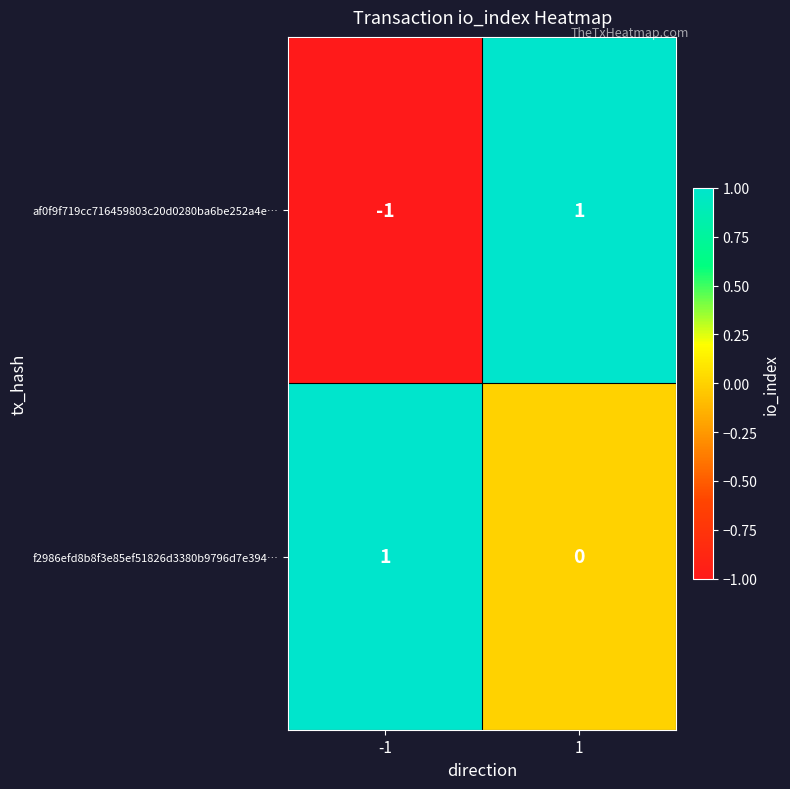

Which series has the largest range (max minus min)?

af0f9f719cc716459803c20d0280ba6be252a4e…